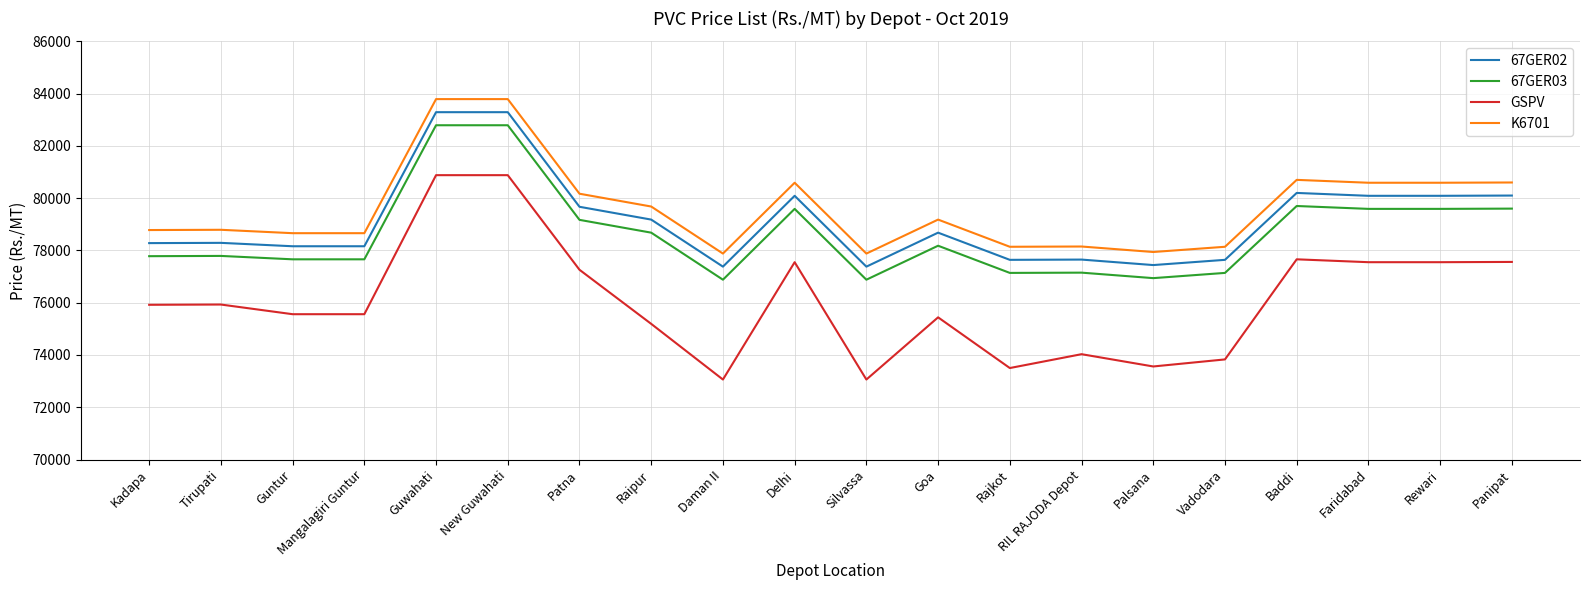

True or false: GSPV has a value of 114217 at Palsana.

False